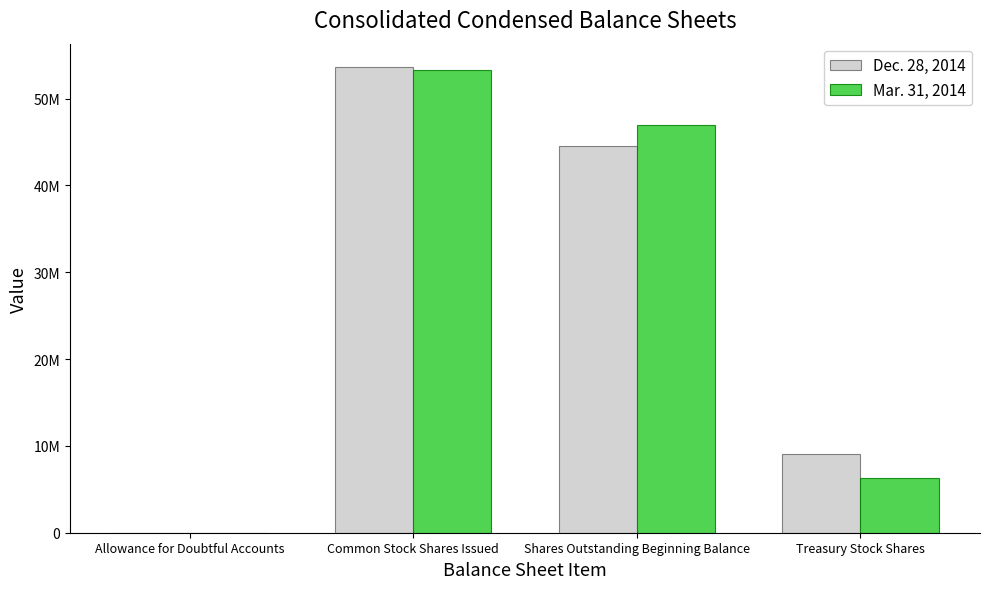

What are all the series names shown in the legend?

Dec. 28, 2014, Mar. 31, 2014